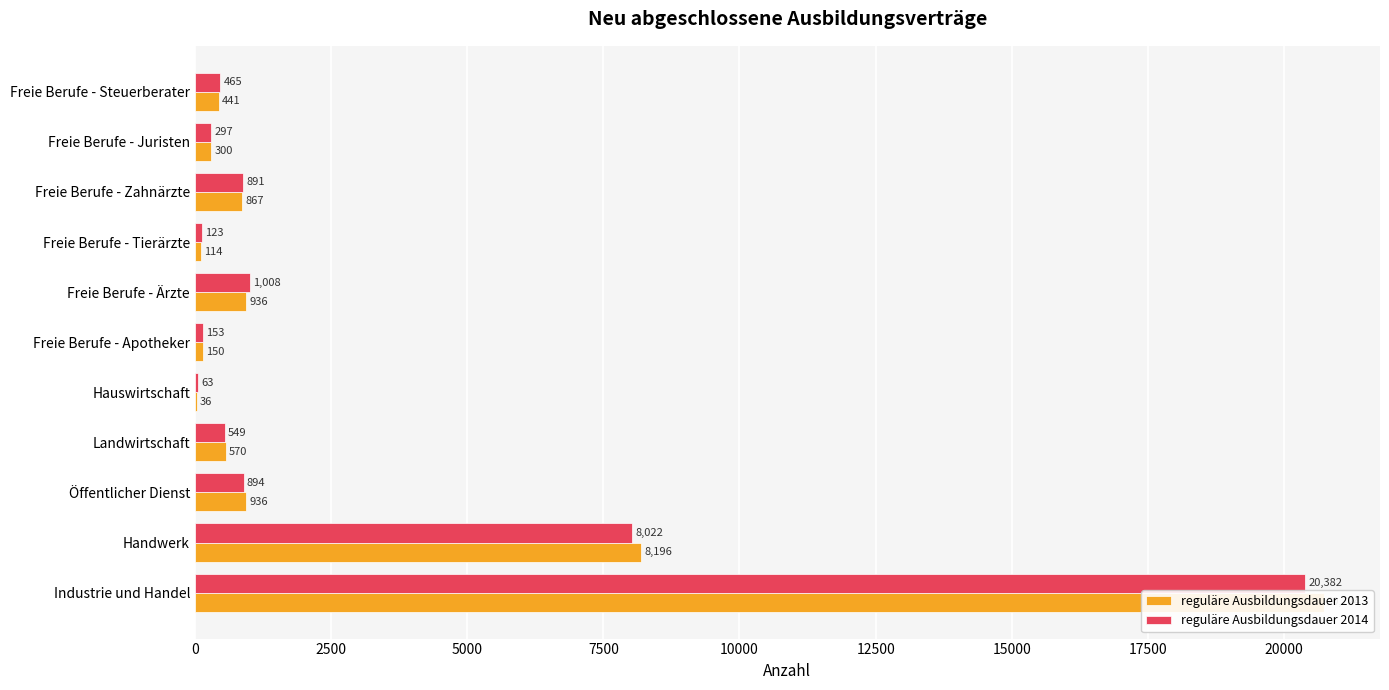

Reading left to right, what are all the values shown in this chart?

reguläre Ausbildungsdauer 2013: 20724	8196	936	570	36	150	936	114	867	300	441
reguläre Ausbildungsdauer 2014: 20382	8022	894	549	63	153	1008	123	891	297	465